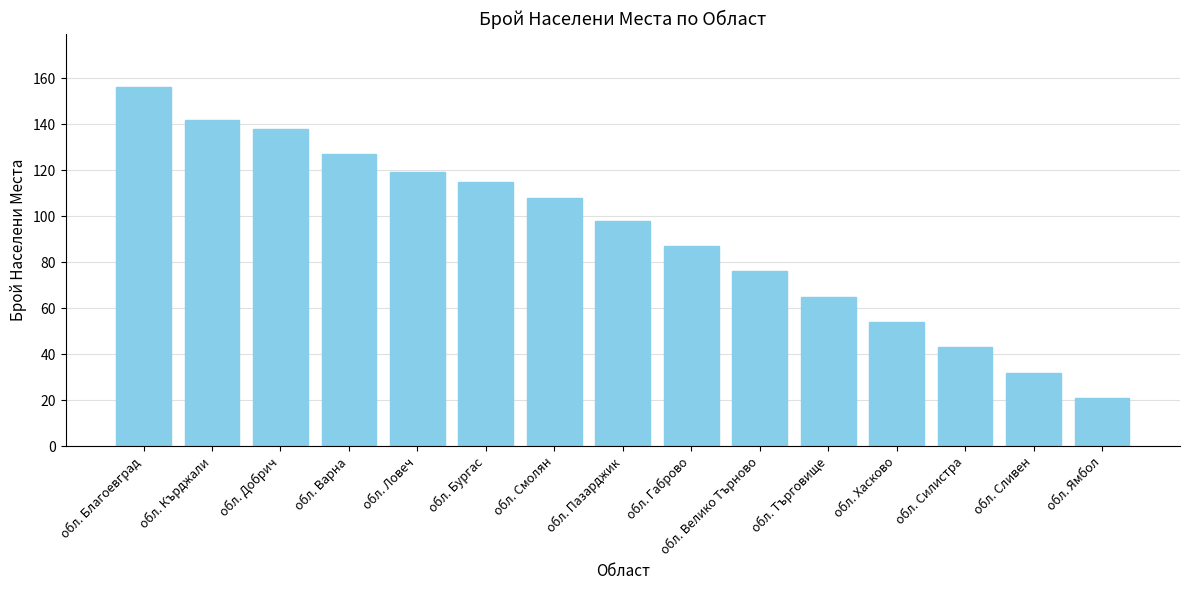

List the labels in order of value, largest first.

обл. Благоевград, обл. Кърджали, обл. Добрич, обл. Варна, обл. Ловеч, обл. Бургас, обл. Смолян, обл. Пазарджик, обл. Габрово, обл. Велико Търново, обл. Търговище, обл. Хасково, обл. Силистра, обл. Сливен, обл. Ямбол